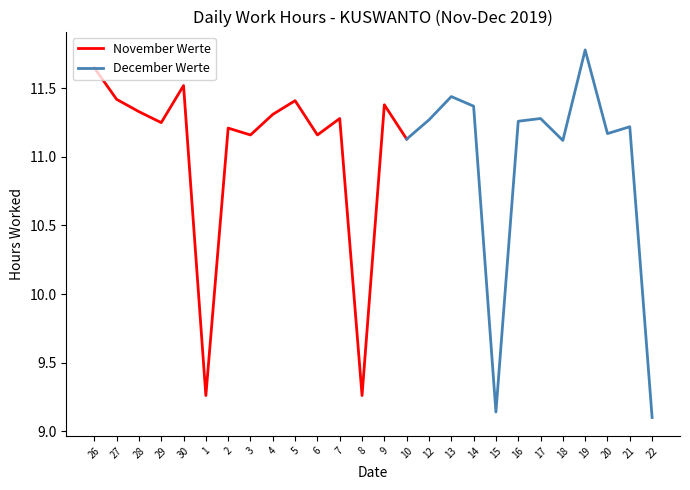

What is the difference between the values at 15 and 30?

2.4